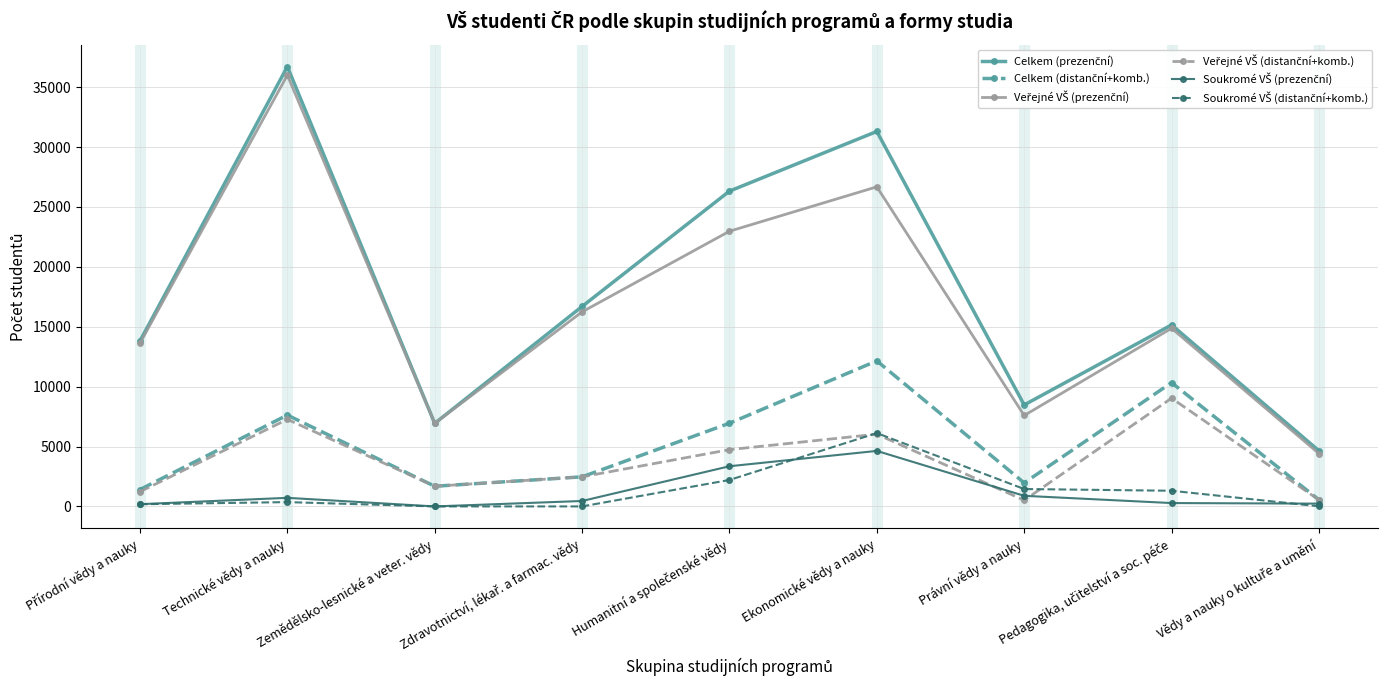

What is the total value across all series at Ekonomické vědy a nauky?

86928